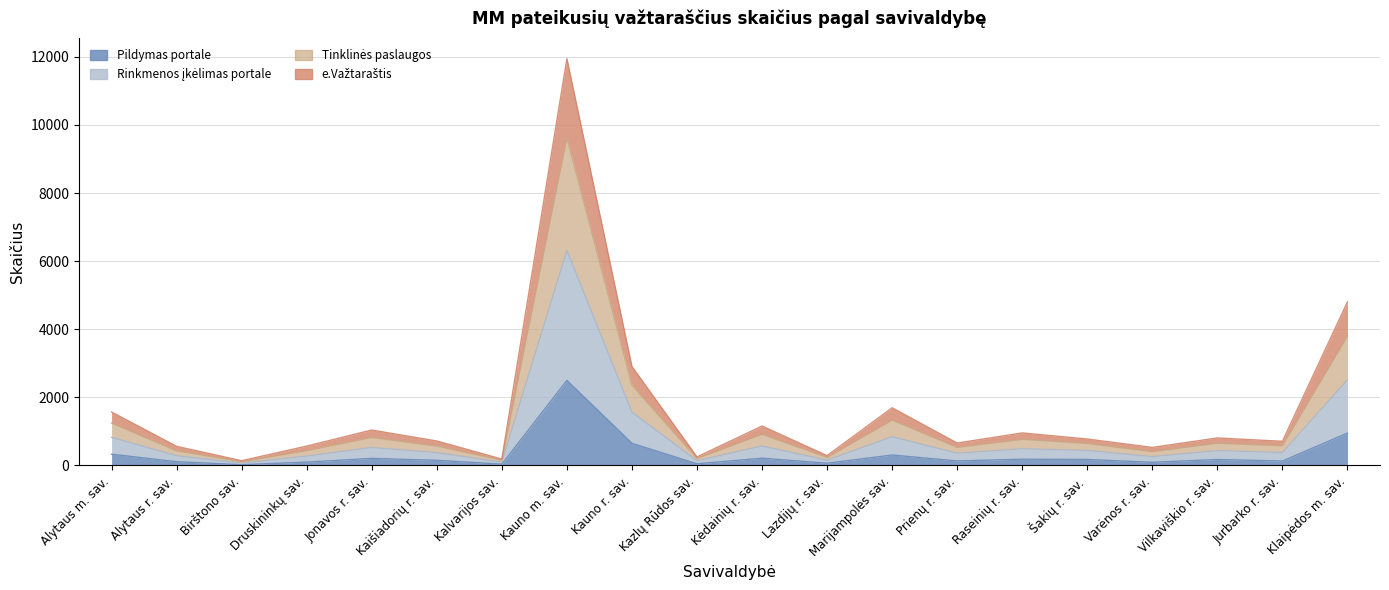

How many distinct data groups are displayed?

4